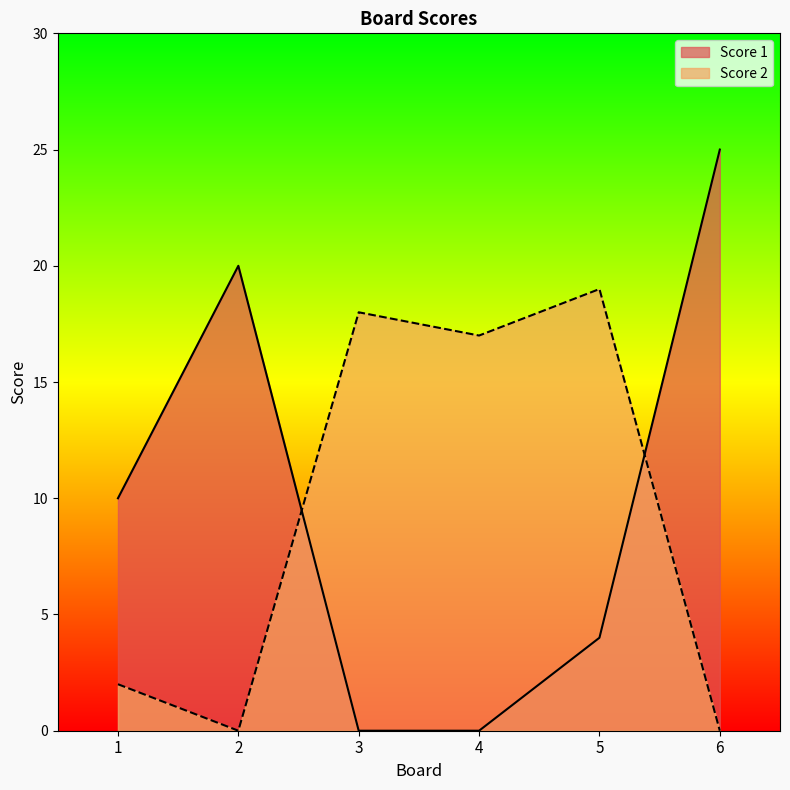

What are all the series names shown in the legend?

Score 1, Score 2